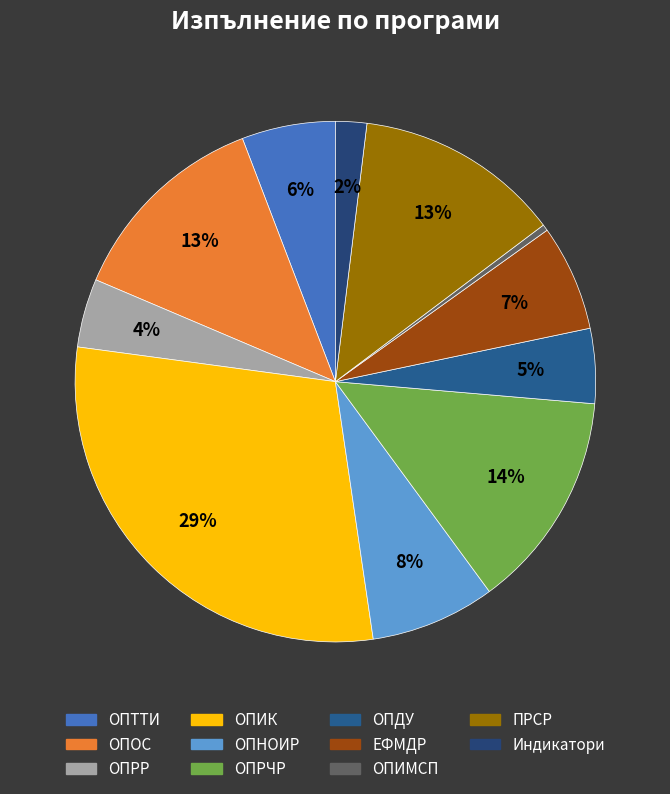

Rank the categories by value from highest to lowest.

ОПИК, ОПРЧР, ОПОС, ПРСР, ОПНОИР, ЕФМДР, ОПТТИ, ОПДУ, ОПРР, Индикатори, ОПИМСП